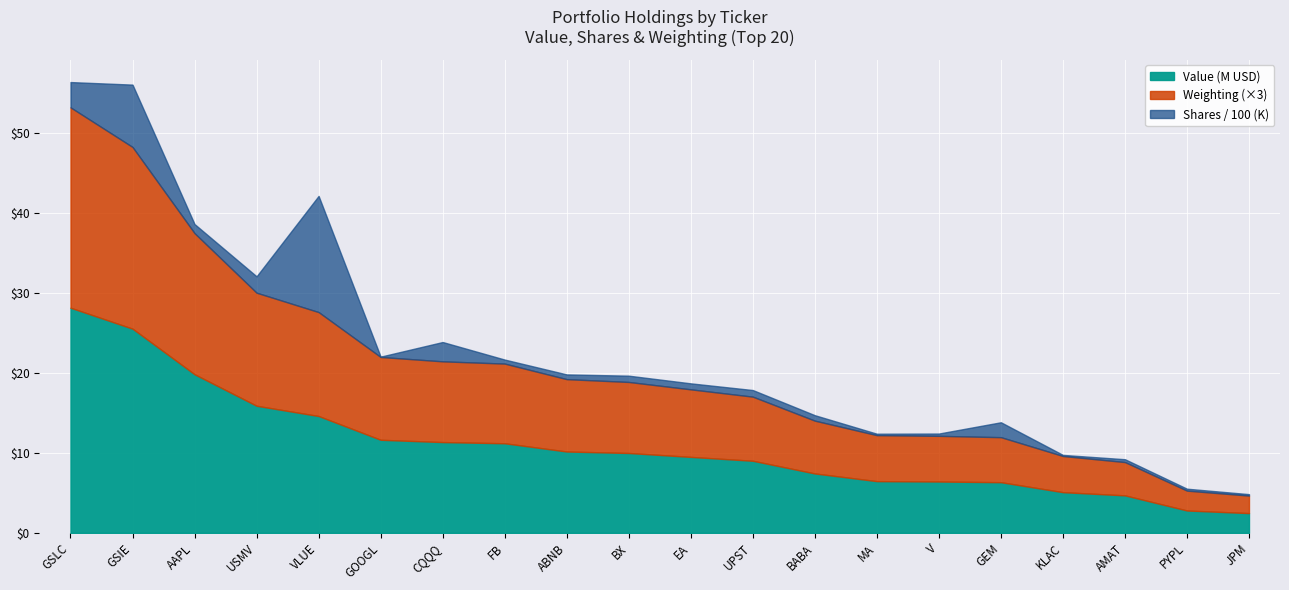

Which series has the largest range (max minus min)?

Value